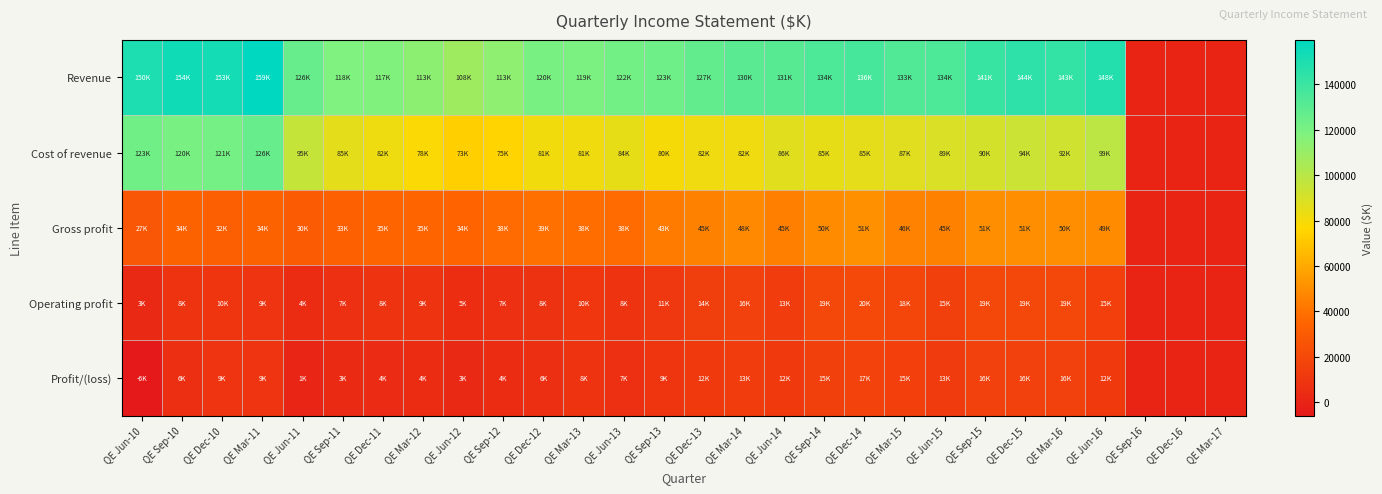

Reading right to left, extract all data points from this chart.

Revenue: QE Mar-17=0.0	QE Dec-16=0.0	QE Sep-16=0.0	QE Jun-16=147979.5	QE Mar-16=142649.3	QE Dec-15=144359.7	QE Sep-15=141038.8	QE Jun-15=134131.5	QE Mar-15=132857.9	QE Dec-14=135955.2	QE Sep-14=134075.5	QE Jun-14=131004.5	QE Mar-14=130253.1	QE Dec-13=127142.4	QE Sep-13=123079.2	QE Jun-13=122146.3	QE Mar-13=119201.7	QE Dec-12=120171.3	QE Sep-12=113075.6	QE Jun-12=107814.4	QE Mar-12=113333.1	QE Dec-11=117227.6	QE Sep-11=117898.1	QE Jun-11=125662.9	QE Mar-11=159476.7	QE Dec-10=152650.8	QE Sep-10=154159.1	QE Jun-10=149964.1
Cost of revenue: QE Mar-17=0.0	QE Dec-16=0.0	QE Sep-16=0.0	QE Jun-16=98683.8	QE Mar-16=92249.2	QE Dec-15=93817.9	QE Sep-15=90493.1	QE Jun-15=88799.7	QE Mar-15=86817.9	QE Dec-14=85112.9	QE Sep-14=84544.9	QE Jun-14=86239.4	QE Mar-14=81925.7	QE Dec-13=81668.5	QE Sep-13=79688.6	QE Jun-13=84397.4	QE Mar-13=81413.4	QE Dec-12=80829.4	QE Sep-12=75325.1	QE Jun-12=73438.1	QE Mar-12=78211.4	QE Dec-11=82098.0	QE Sep-11=85231.0	QE Jun-11=95409.5	QE Mar-11=125785.1	QE Dec-10=121099.8	QE Sep-10=120396.3	QE Jun-10=122739.9
Gross profit: QE Mar-17=0.0	QE Dec-16=0.0	QE Sep-16=0.0	QE Jun-16=49295.8	QE Mar-16=50400.1	QE Dec-15=50541.8	QE Sep-15=50545.7	QE Jun-15=45331.8	QE Mar-15=46040.1	QE Dec-14=50842.3	QE Sep-14=49530.6	QE Jun-14=44765.1	QE Mar-14=48327.4	QE Dec-13=45473.9	QE Sep-13=43390.6	QE Jun-13=37748.8	QE Mar-13=37788.4	QE Dec-12=39341.9	QE Sep-12=37750.5	QE Jun-12=34376.4	QE Mar-12=35121.8	QE Dec-11=35129.6	QE Sep-11=32667.2	QE Jun-11=30253.3	QE Mar-11=33691.6	QE Dec-10=31551.0	QE Sep-10=33762.8	QE Jun-10=27224.2
Operating profit: QE Mar-17=0.0	QE Dec-16=0.0	QE Sep-16=0.0	QE Jun-16=14539.6	QE Mar-16=18810.6	QE Dec-15=19320.2	QE Sep-15=19277.7	QE Jun-15=15435.2	QE Mar-15=17962.7	QE Dec-14=20074.0	QE Sep-14=18919.0	QE Jun-14=13495.2	QE Mar-14=15912.5	QE Dec-13=14373.2	QE Sep-13=10897.0	QE Jun-13=8175.9	QE Mar-13=10237.5	QE Dec-12=7846.0	QE Sep-12=6804.1	QE Jun-12=5241.0	QE Mar-12=8654.5	QE Dec-11=8097.7	QE Sep-11=6850.5	QE Jun-11=4360.5	QE Mar-11=8869.2	QE Dec-10=9638.0	QE Sep-10=8102.5	QE Jun-10=3116.4
Profit/(loss): QE Mar-17=0.0	QE Dec-16=0.0	QE Sep-16=0.0	QE Jun-16=12162.0	QE Mar-16=15893.9	QE Dec-15=15720.7	QE Sep-15=15504.0	QE Jun-15=12761.9	QE Mar-15=14738.8	QE Dec-14=16541.0	QE Sep-14=15265.2	QE Jun-14=12069.1	QE Mar-14=13372.7	QE Dec-13=12193.3	QE Sep-13=9336.1	QE Jun-13=6744.8	QE Mar-13=8172.1	QE Dec-12=6068.3	QE Sep-12=4318.0	QE Jun-12=2840.6	QE Mar-12=4399.9	QE Dec-11=4046.4	QE Sep-11=3427.4	QE Jun-11=659.6	QE Mar-11=8799.2	QE Dec-10=8964.1	QE Sep-10=5984.7	QE Jun-10=-5835.1